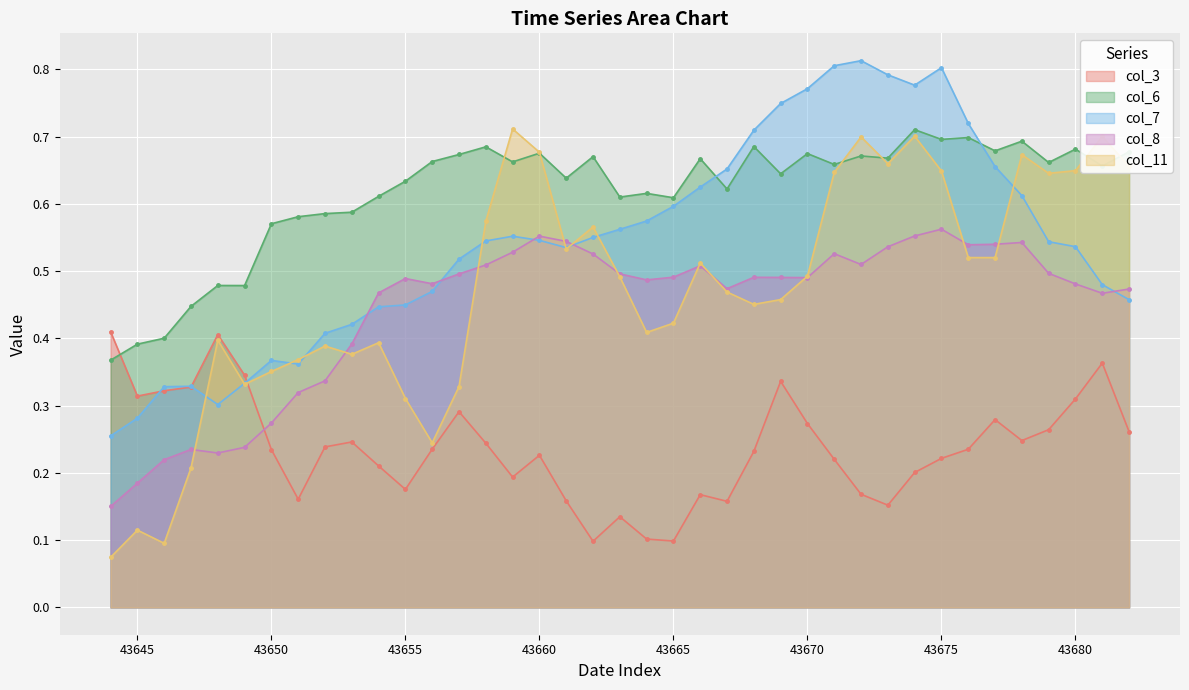

What is the average value of the col_6 series?

0.6